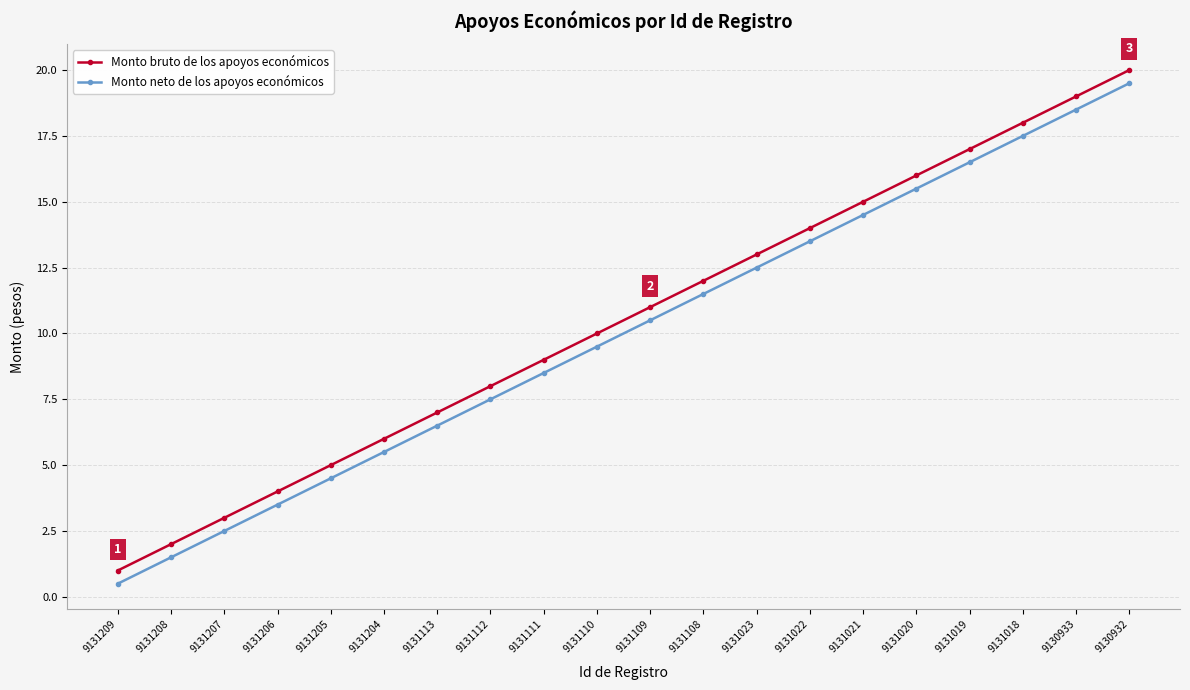

What is the spread (max minus min) of values at 9131207?

0.5